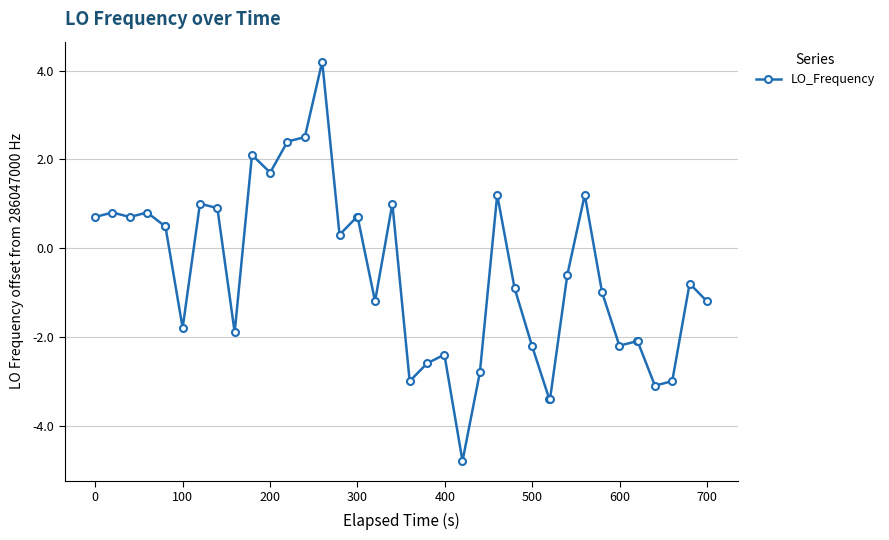

Reading left to right, list all the values displayed in this chart.

0.7	0.8	0.7	0.8	0.5	0.5	-1.8	1.0	0.9	-1.9	2.1	1.7	2.4	2.5	4.2	0.3	0.7	0.7	-1.2	1.0	-3.0	-2.6	-2.4	-4.8	-2.8	1.2	-0.9	-2.2	-3.4	-3.4	-0.6	1.2	-1.0	-2.2	-2.1	-2.1	-3.1	-3.0	-0.8	-1.2